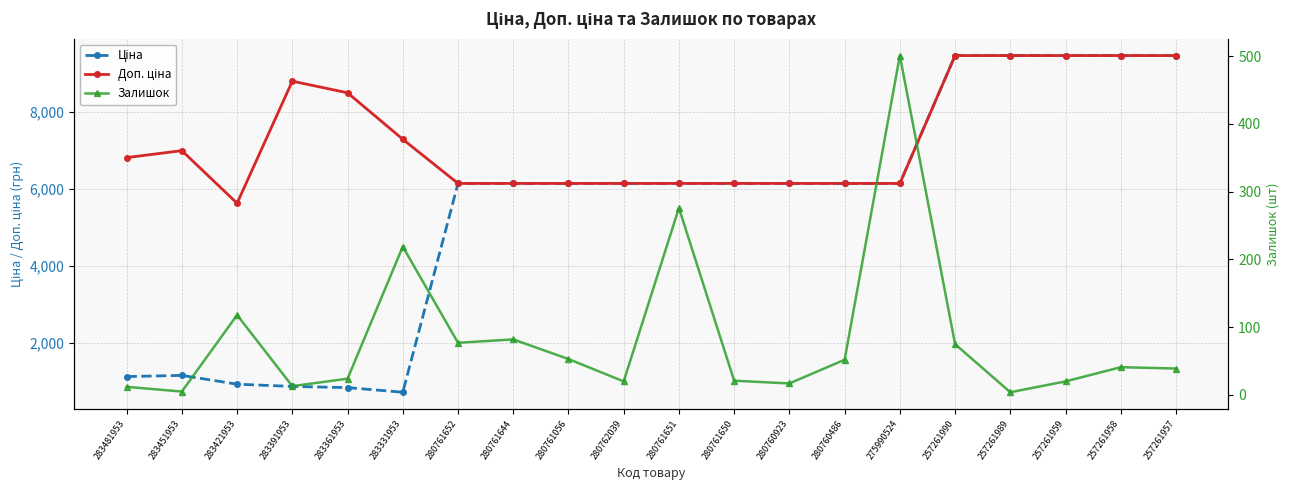

The Ціна series shows 8020.0 at 280761650. True or false?

False